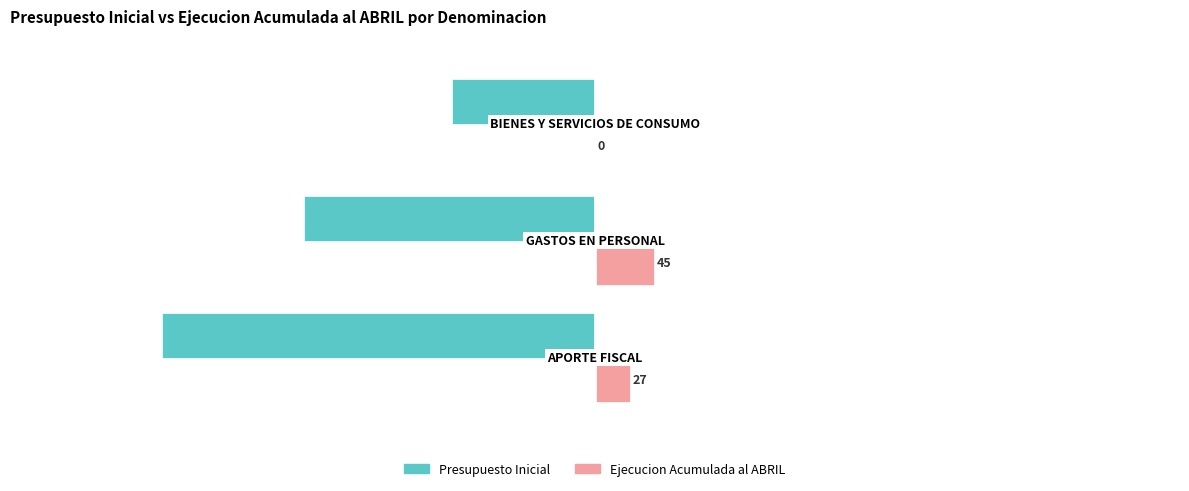

Which series has the largest total across all categories?

Ejecucion Acumulada al ABRIL